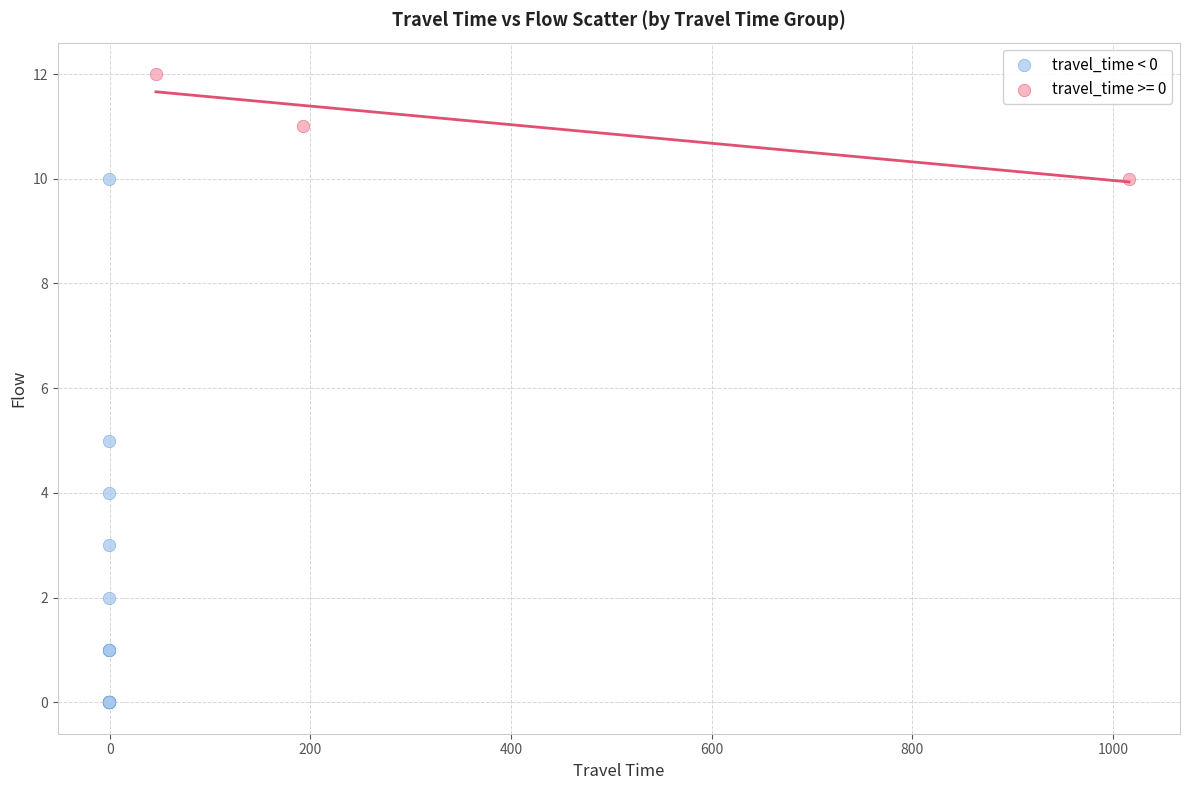

Which series contains the highest Y value?

travel_time >= 0